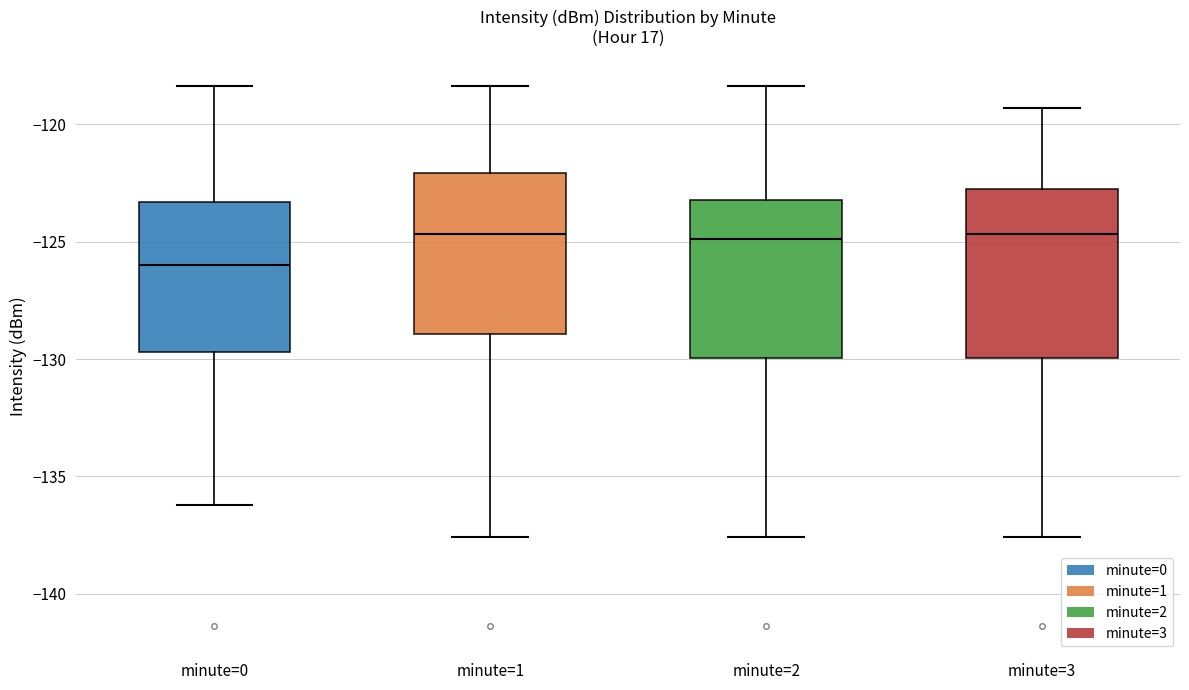

Reading left to right, transcribe this box plot: for each box, give where its median line is, the range the box spans, and where its two whiskers end, as read against the y-axis. The values are not printed on the chart, so give them approximately, as read against the axis.

minute=0: median -126.0, box -129.5 to -123.5, whiskers -136.0 to -118.5
minute=1: median -124.5, box -129.0 to -122.0, whiskers -137.5 to -118.5
minute=2: median -125.0, box -130.0 to -123.0, whiskers -137.5 to -118.5
minute=3: median -124.5, box -130.0 to -123.0, whiskers -137.5 to -119.5